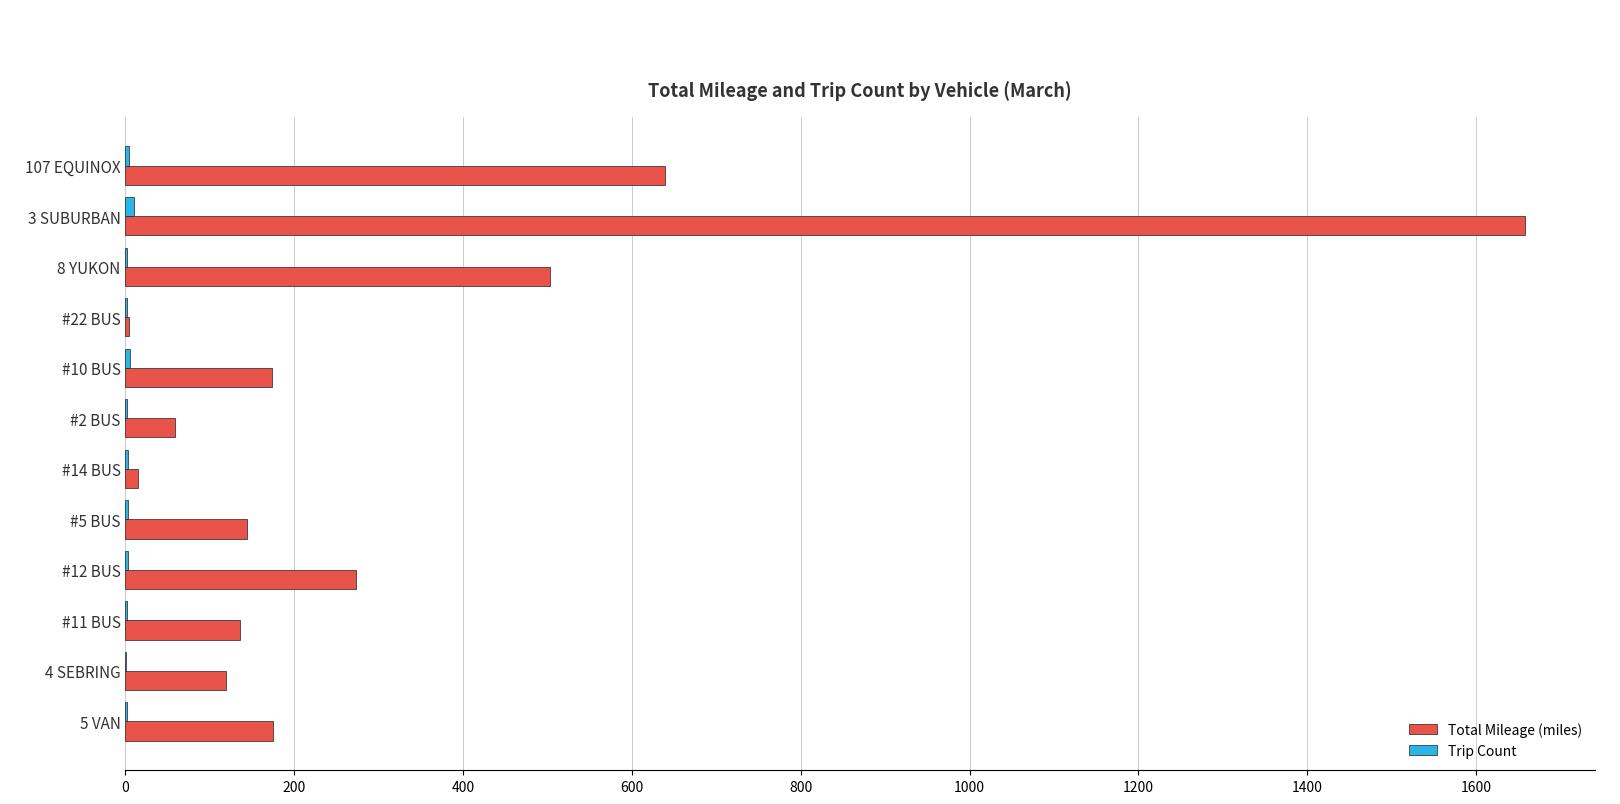

At which label is Total Mileage (miles) closest to 831?

107 EQUINOX